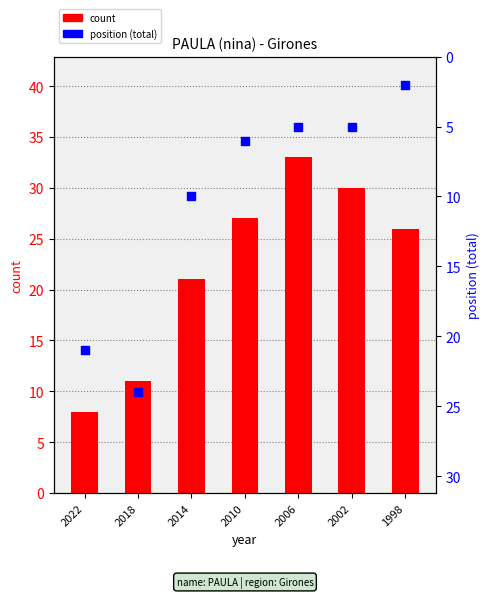

What are all the series names shown in the legend?

count, position (total)